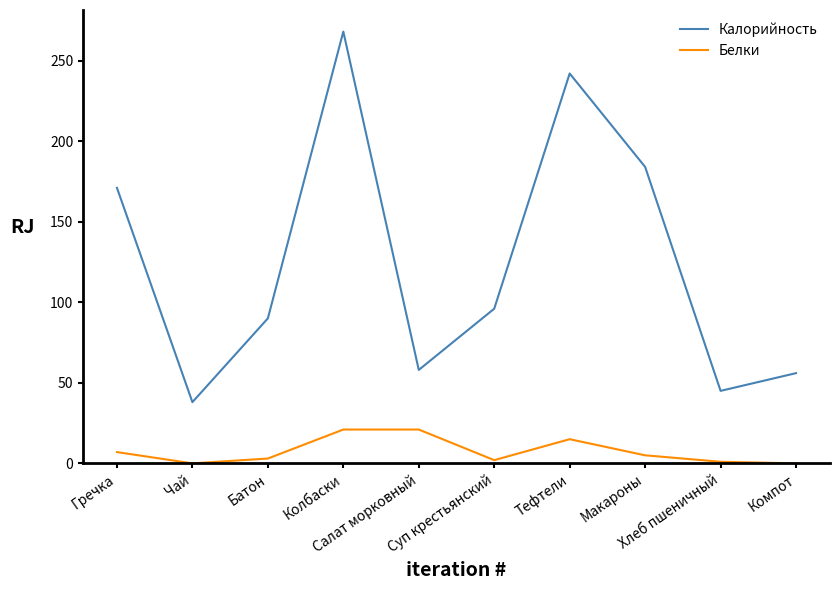

List the series in order of their overall mean, lowest first.

Белки, Калорийность